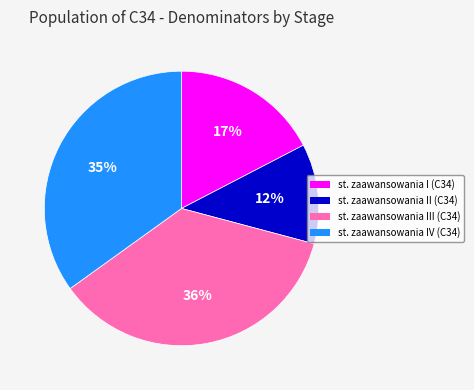

Which slice is the smallest?

st. zaawansowania II (C34)